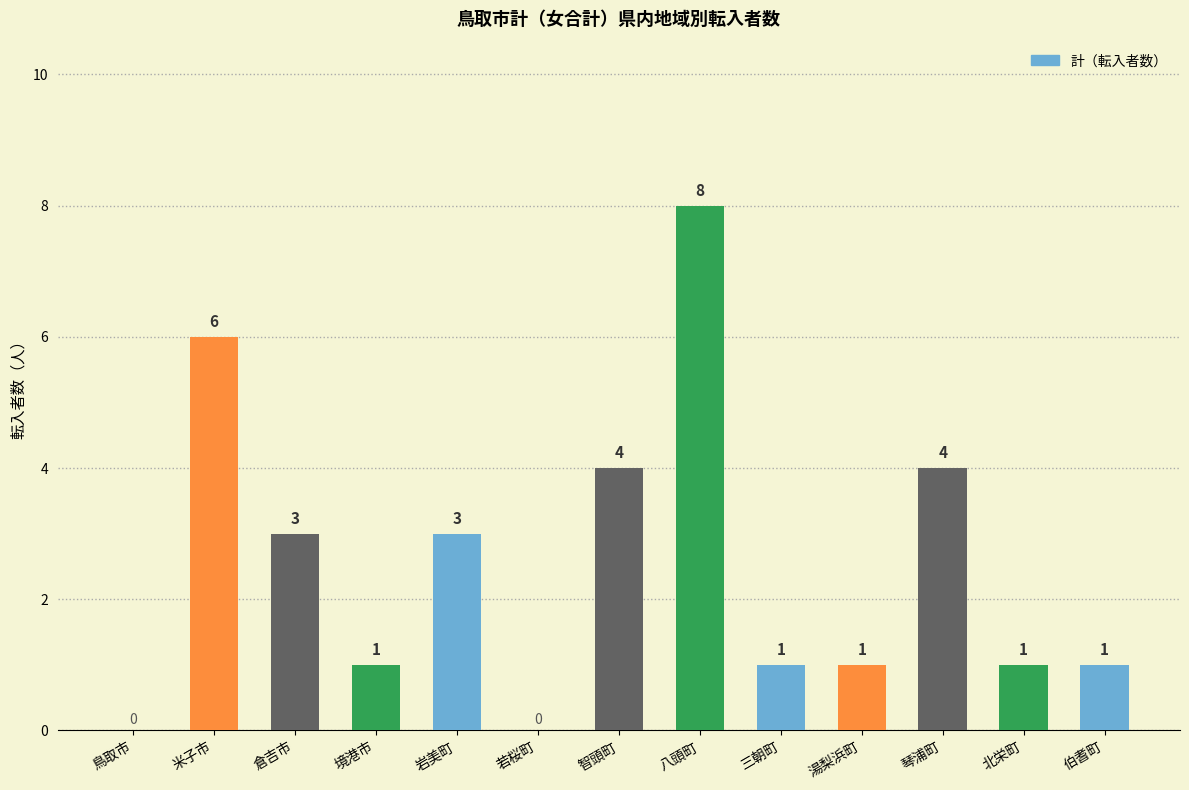

Count the number of categories in the chart.

13